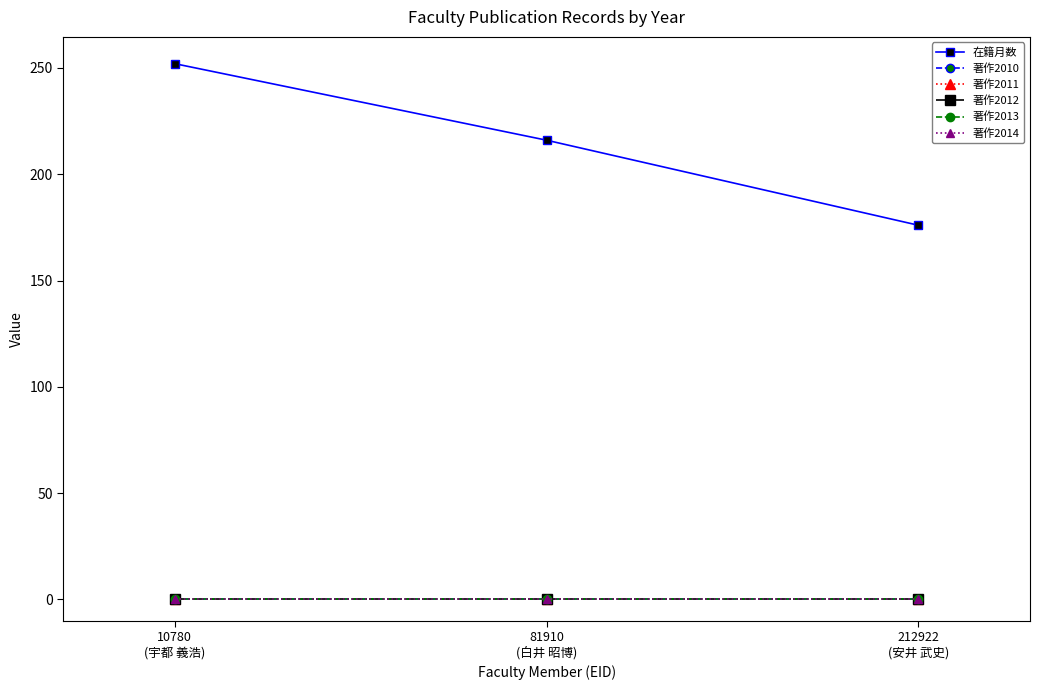

Is this an area chart (filled region under the line)?

No